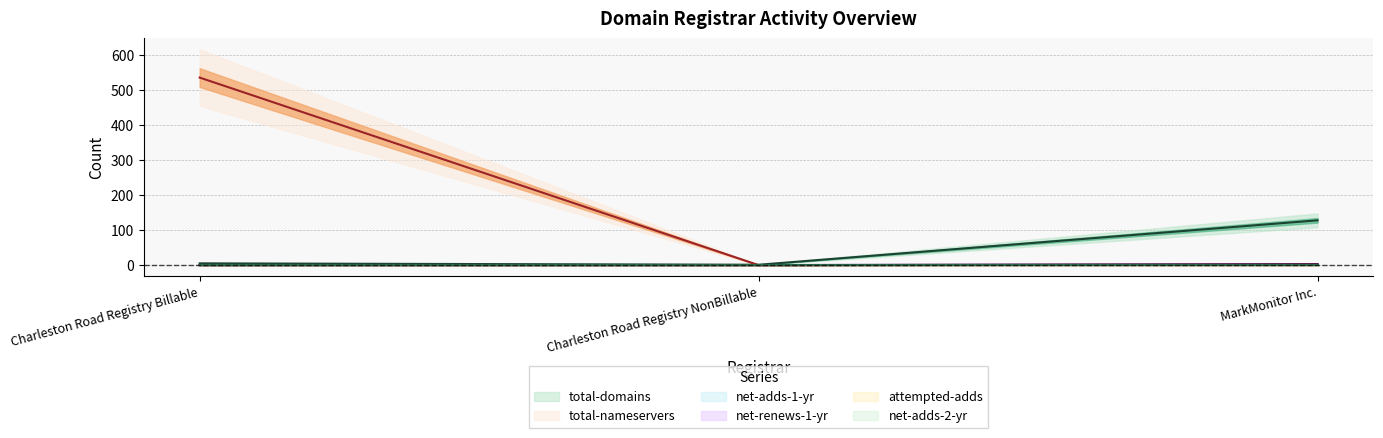

What is the average value of the net-renews-1-yr series?

1